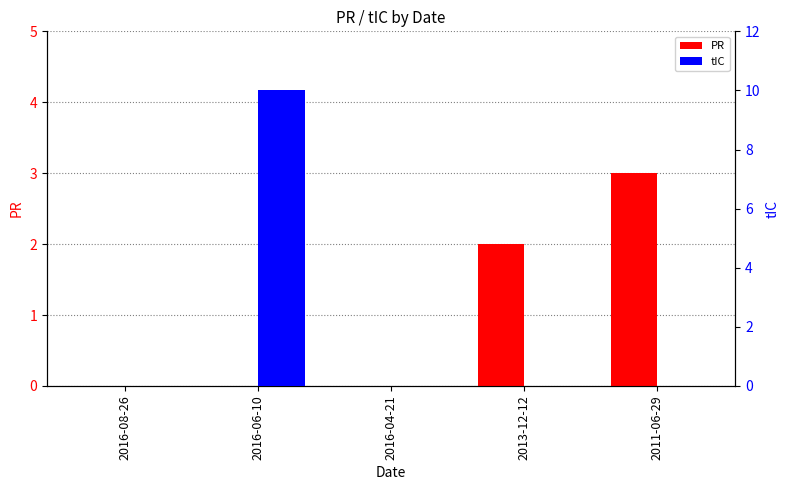

At which label is PR closest to 1?

2016-08-26